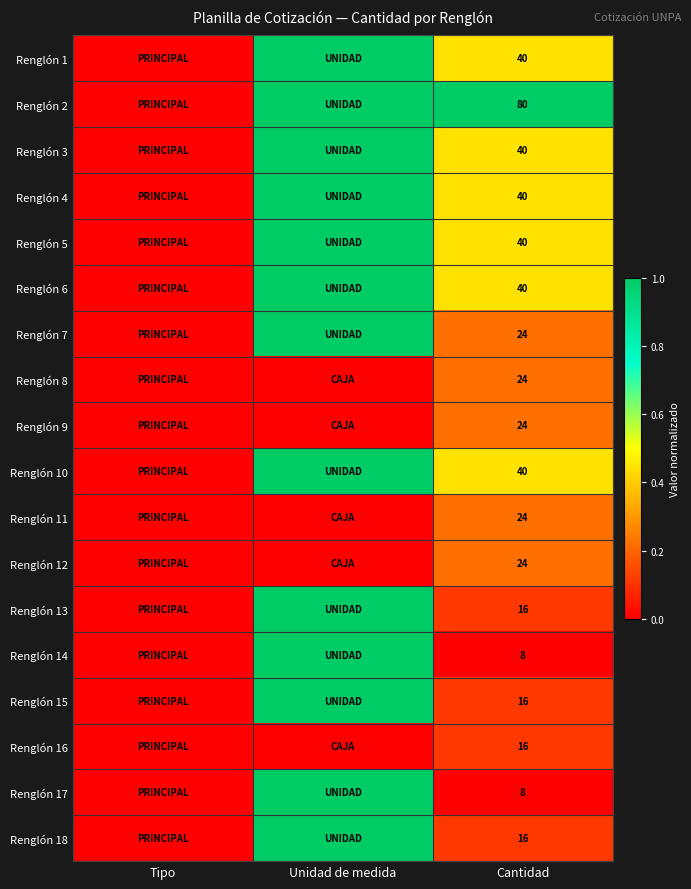

The Renglón 3 series shows 40 at Cantidad. True or false?

True